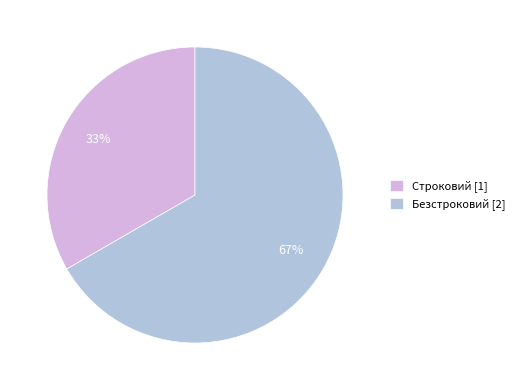

To the nearest percent, what is the combined percentage of Безстроковий and Строковий?

100%